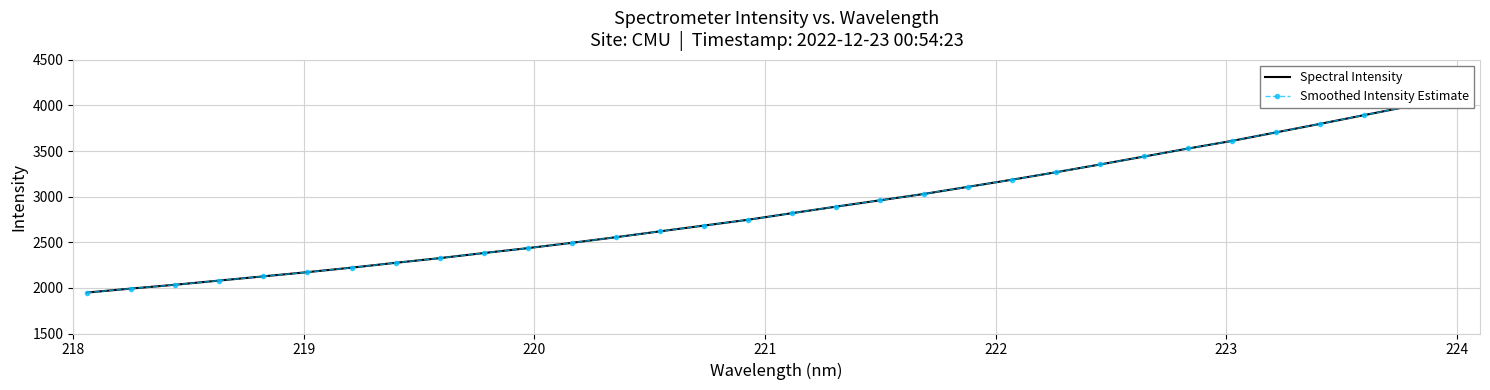

True or false: Spectral Intensity and Smoothed Intensity Estimate cross at least once.

False